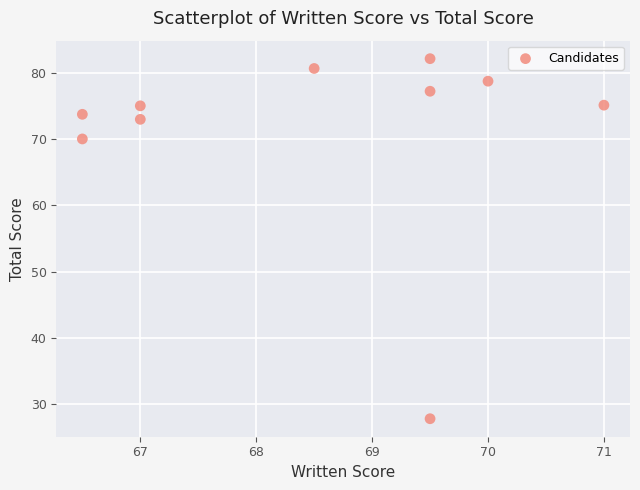

What is the range of X values (max minus min)?

4.5